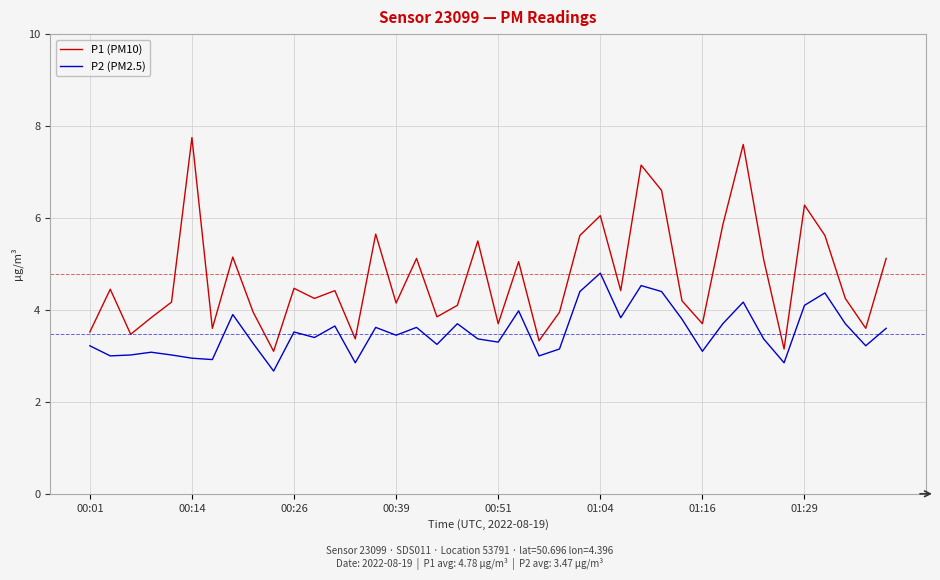

How many values in the P1 (PM10) series exceed 4?

26